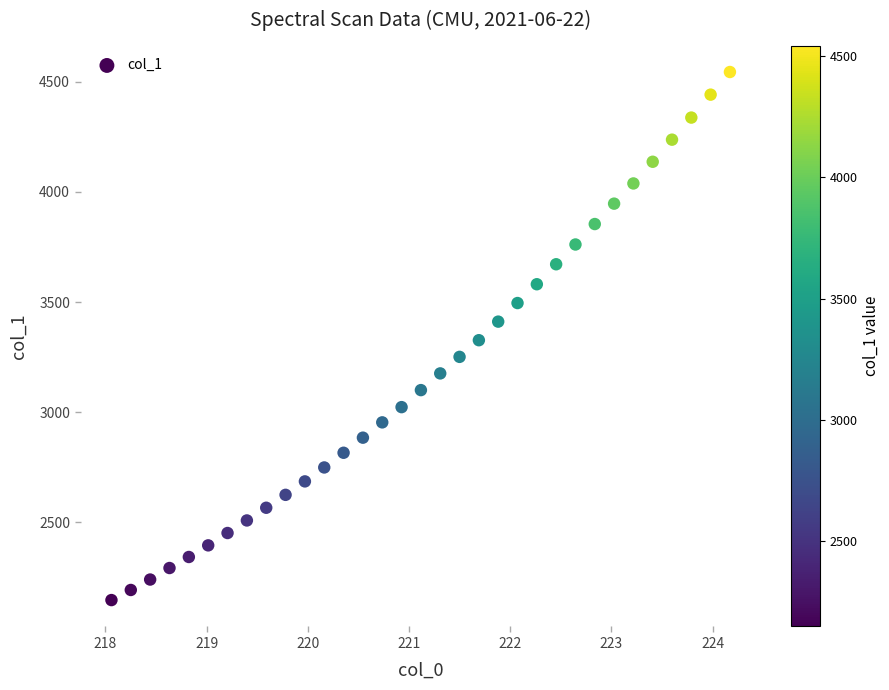

What is the range of Y values (max minus min)?

2395.2